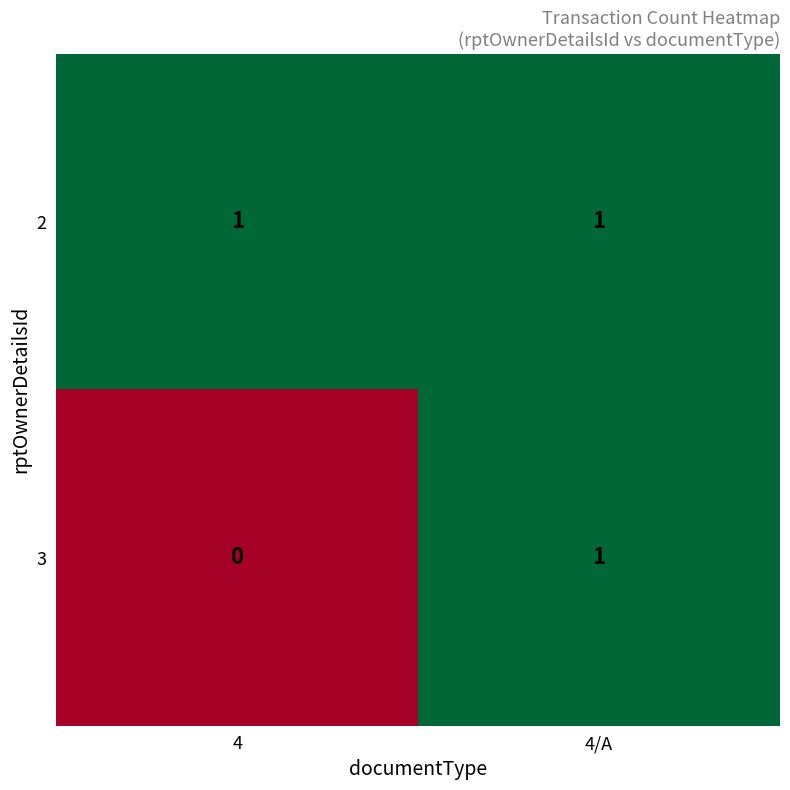

Rank the series by their average value, from lowest to highest.

3, 2